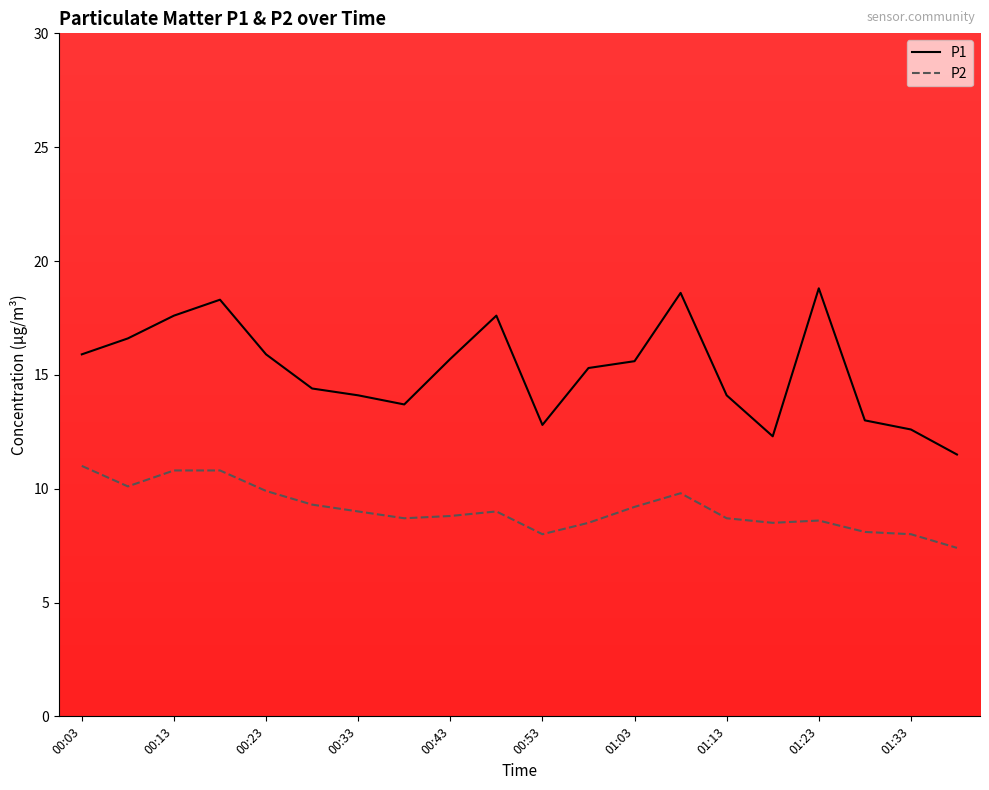

Which series has the widest spread of values?

P1